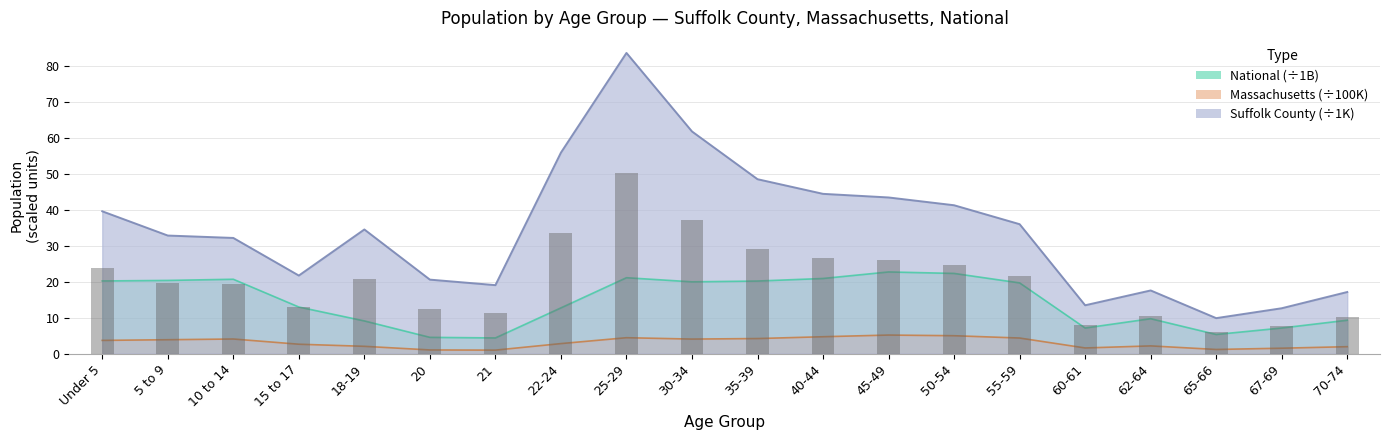

Is the value of Massachusetts at 50-54 greater than the value of National at 70-74?

No